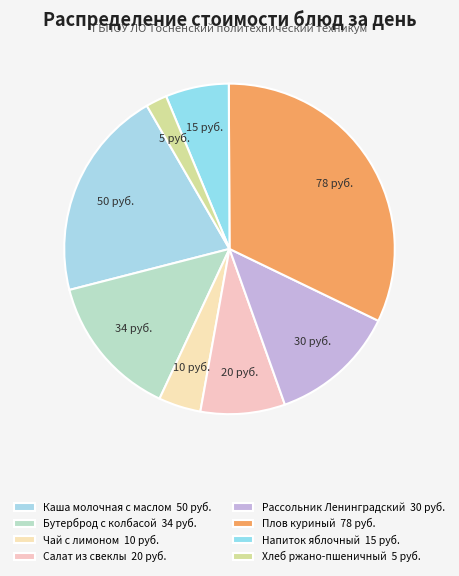

What is the largest slice in the pie chart?

Плов куриный